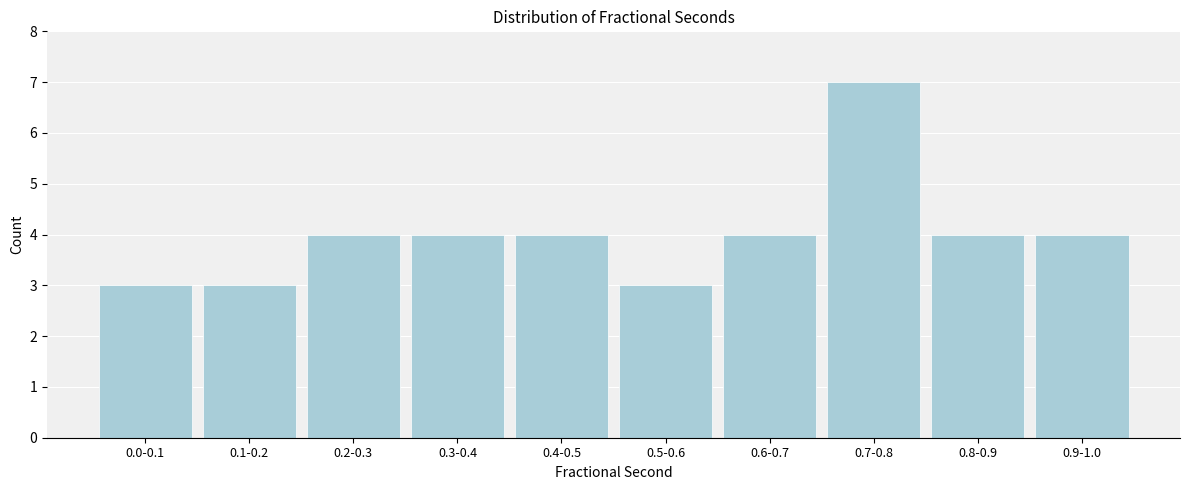

Reading left to right, extract all data points from this chart.

0.0-0.1=3	0.1-0.2=3	0.2-0.3=4	0.3-0.4=4	0.4-0.5=4	0.5-0.6=3	0.6-0.7=4	0.7-0.8=7	0.8-0.9=4	0.9-1.0=4